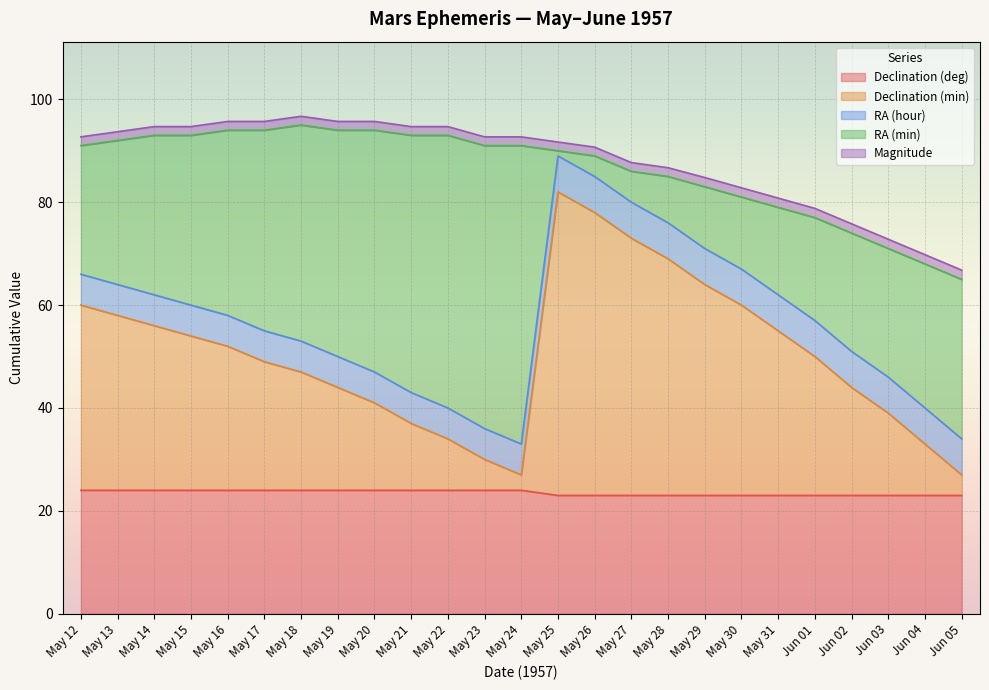

At which label is RA (min) closest to 29?

May 13